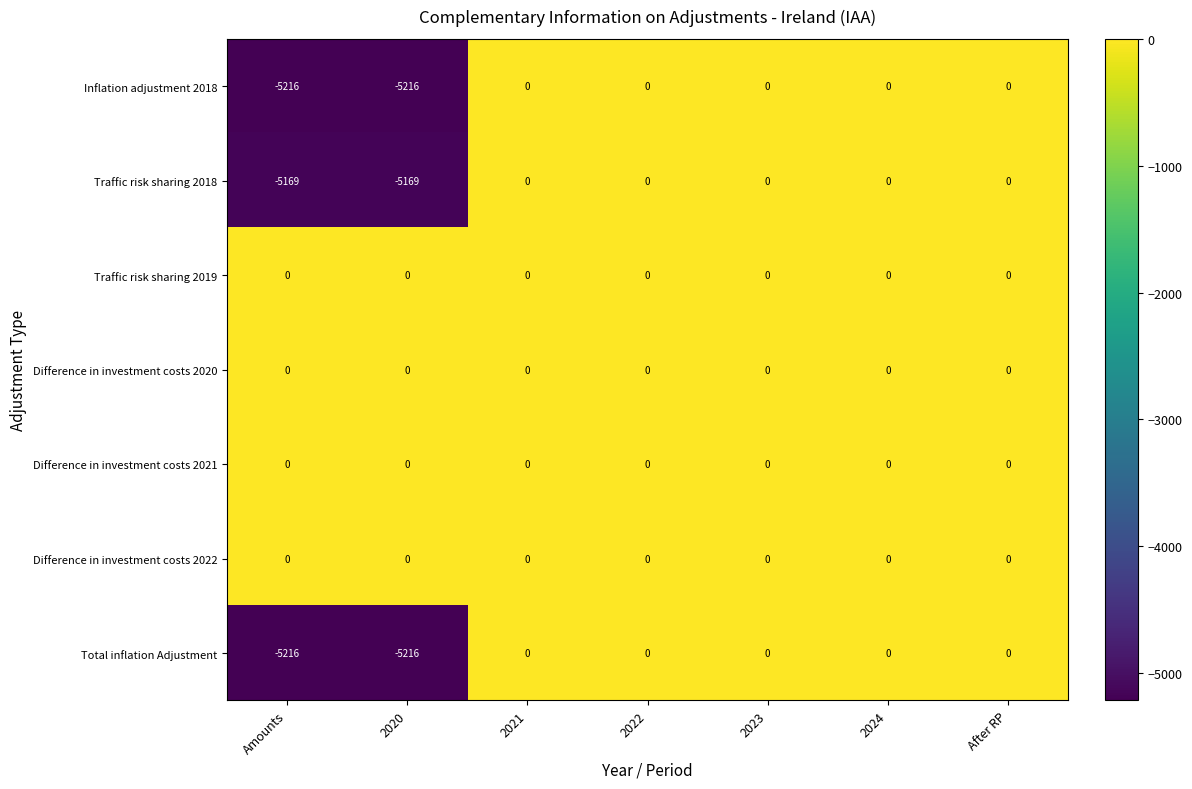

What is the difference between the second highest and minimum values in the Inflation adjustment 2018 series?

5216